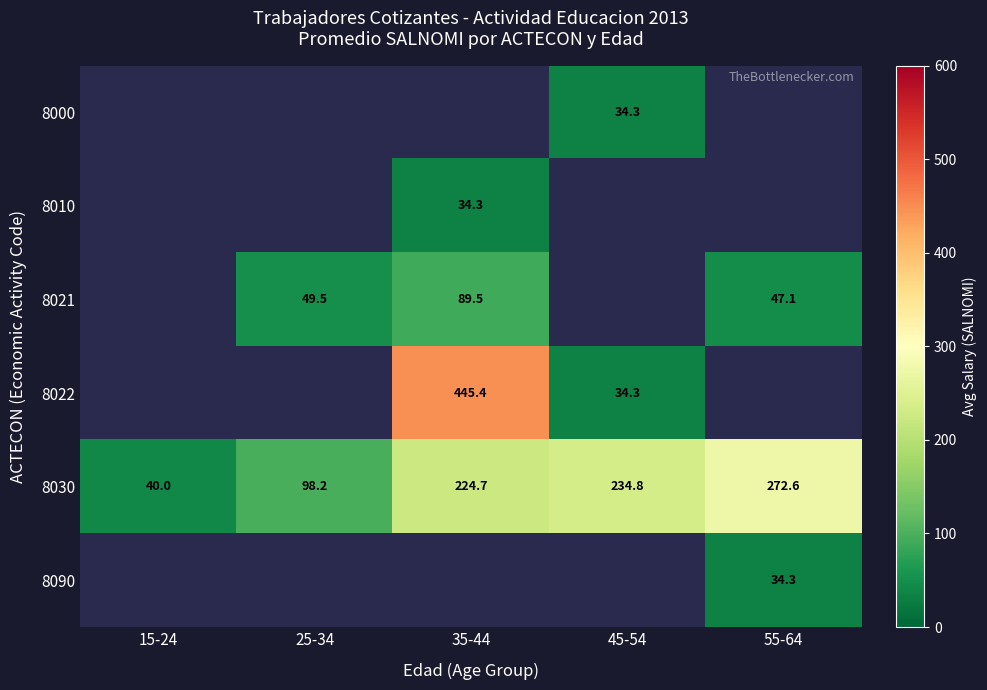

Which series has the largest total across all categories?

8030